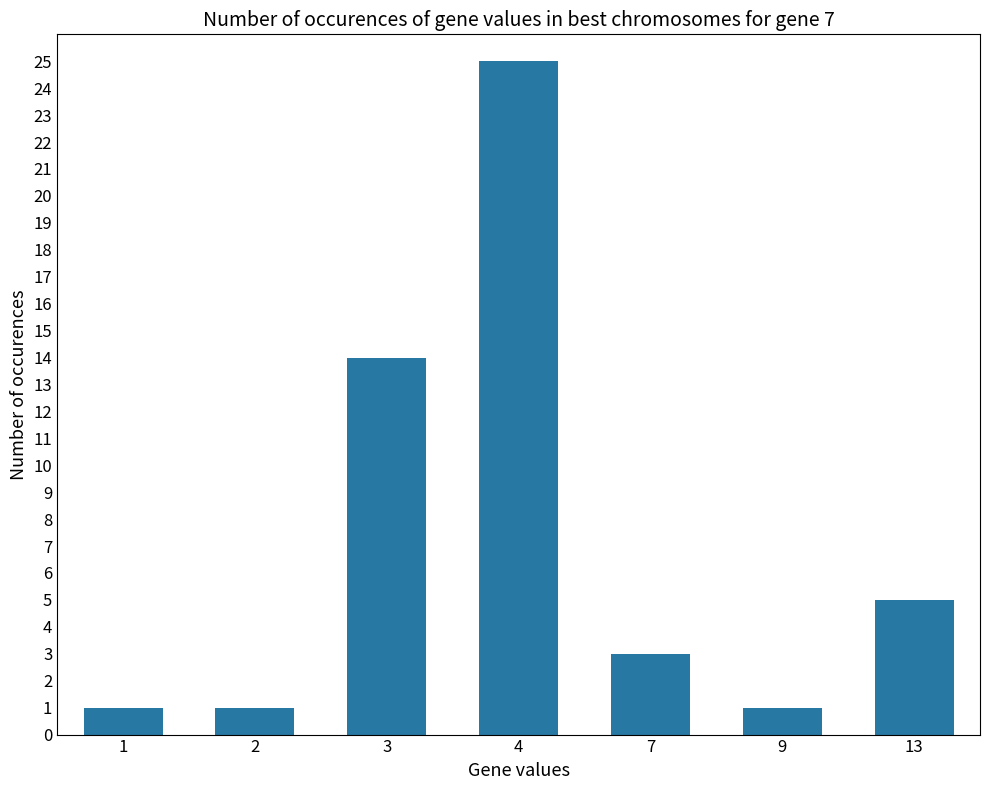

Which has a higher value, 3 or 2?

3